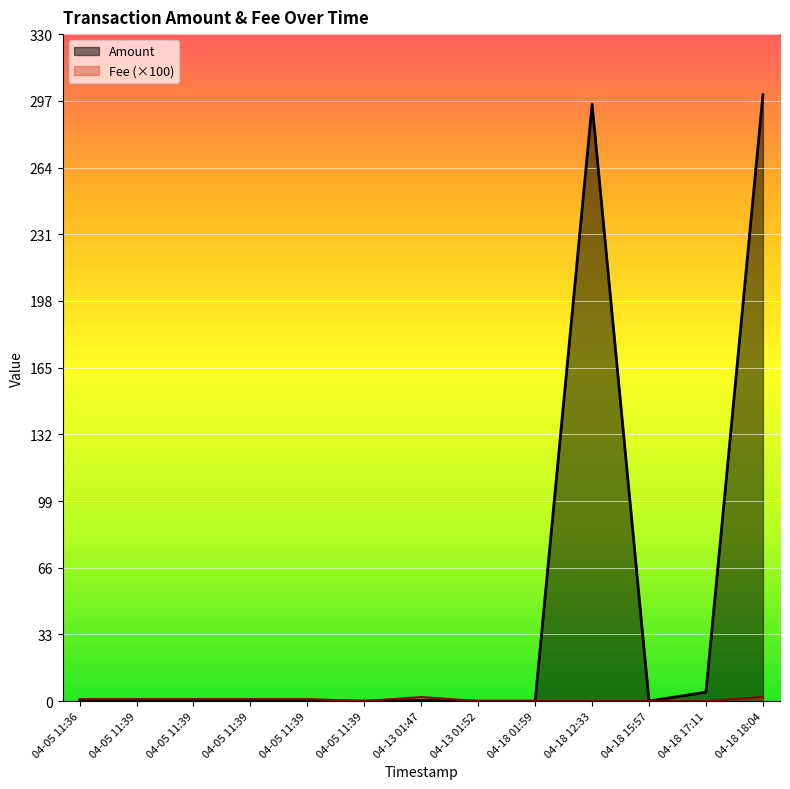

What is the sum of the Fee values at 04-05 11:39 and 04-18 17:11?

1.0